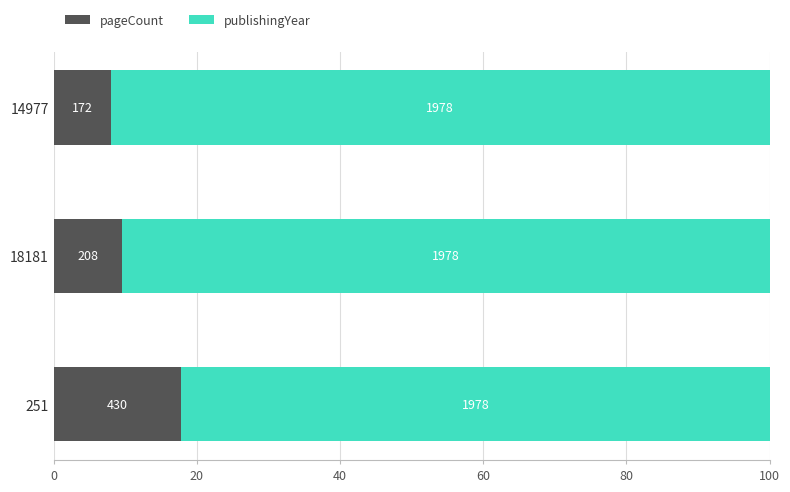

What are all the series names shown in the legend?

pageCount, publishingYear